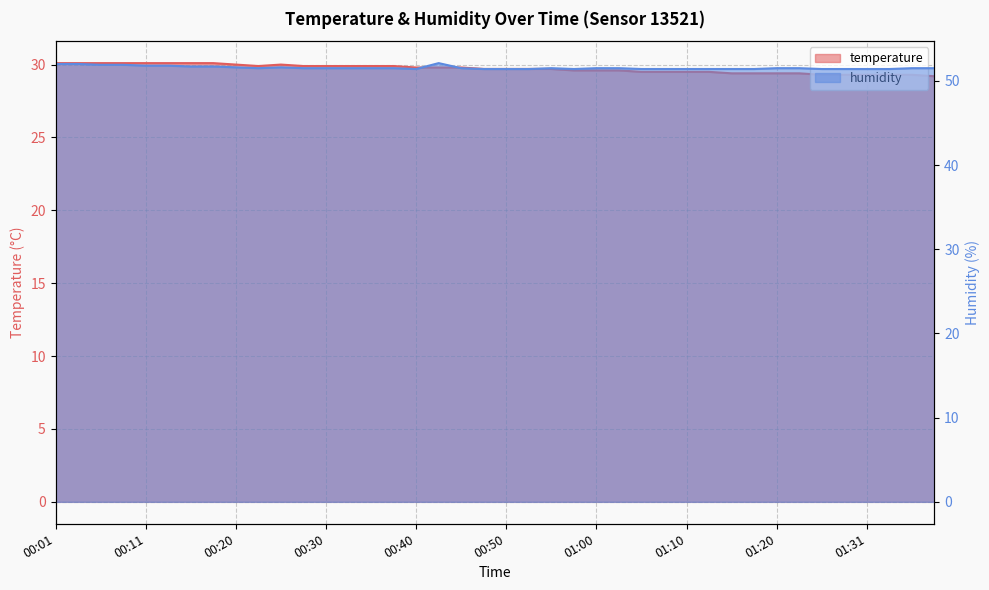

True or false: humidity has a value of 18.9 at 00:06.

False